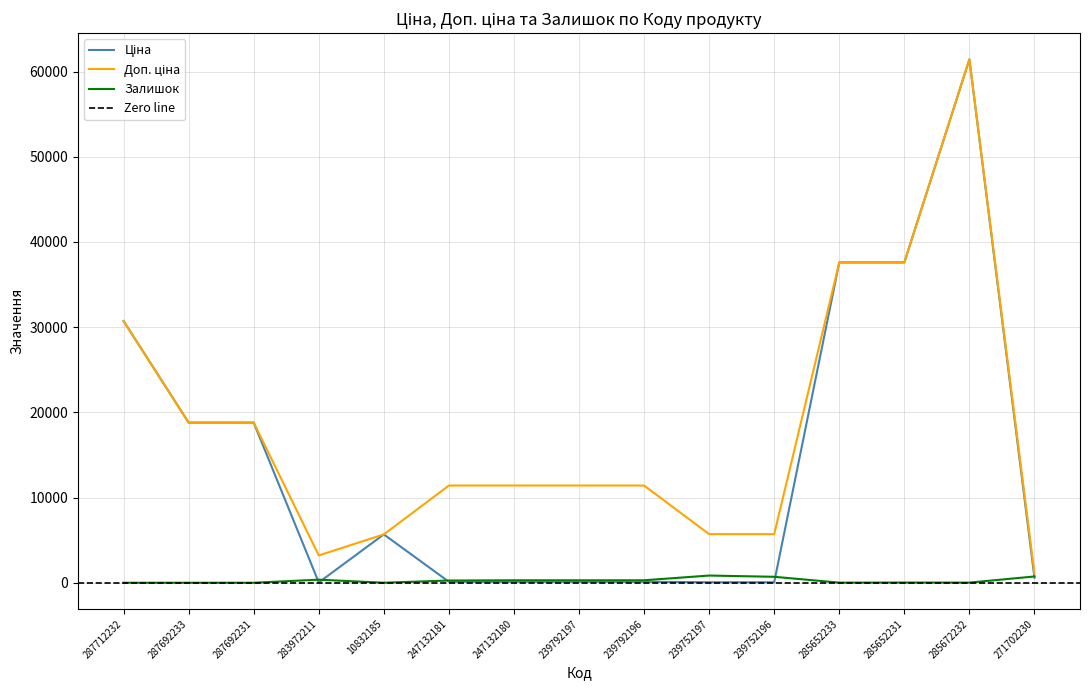

What is the maximum value shown in the chart?

61434.3